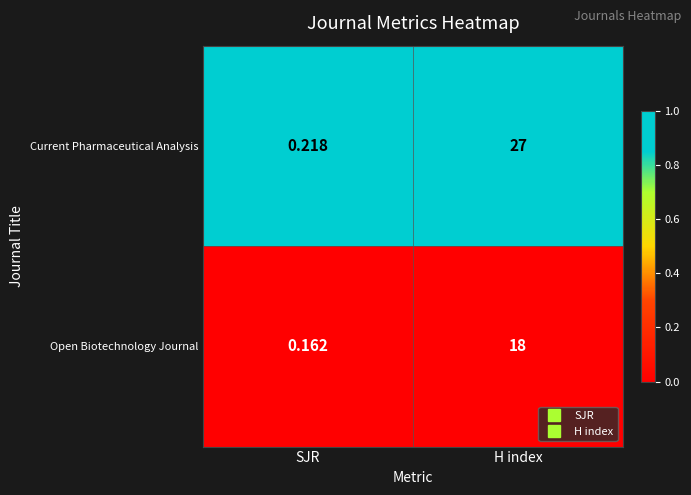

Which category has the lowest value in the Current Pharmaceutical Analysis series?

SJR